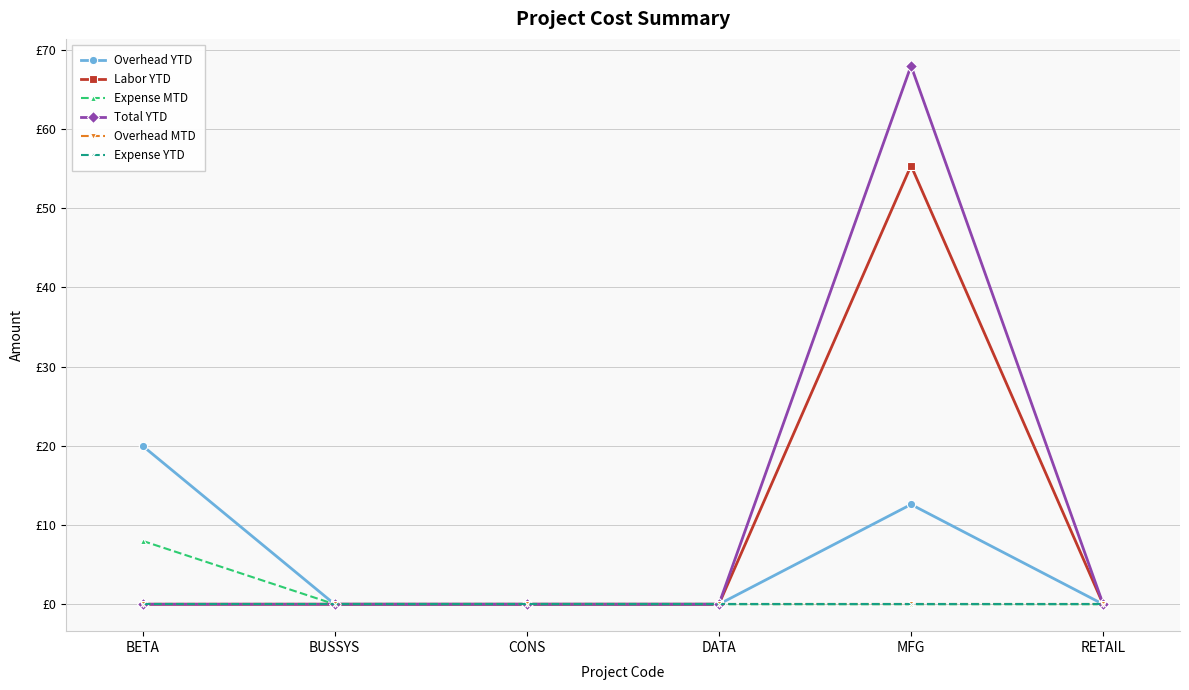

Is this an area chart (filled region under the line)?

No